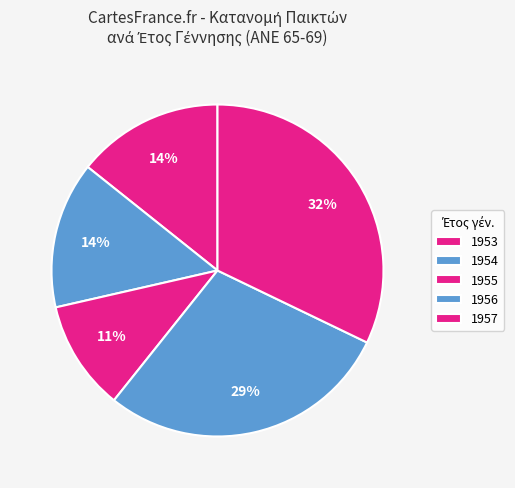

Count the number of slices in the pie.

5